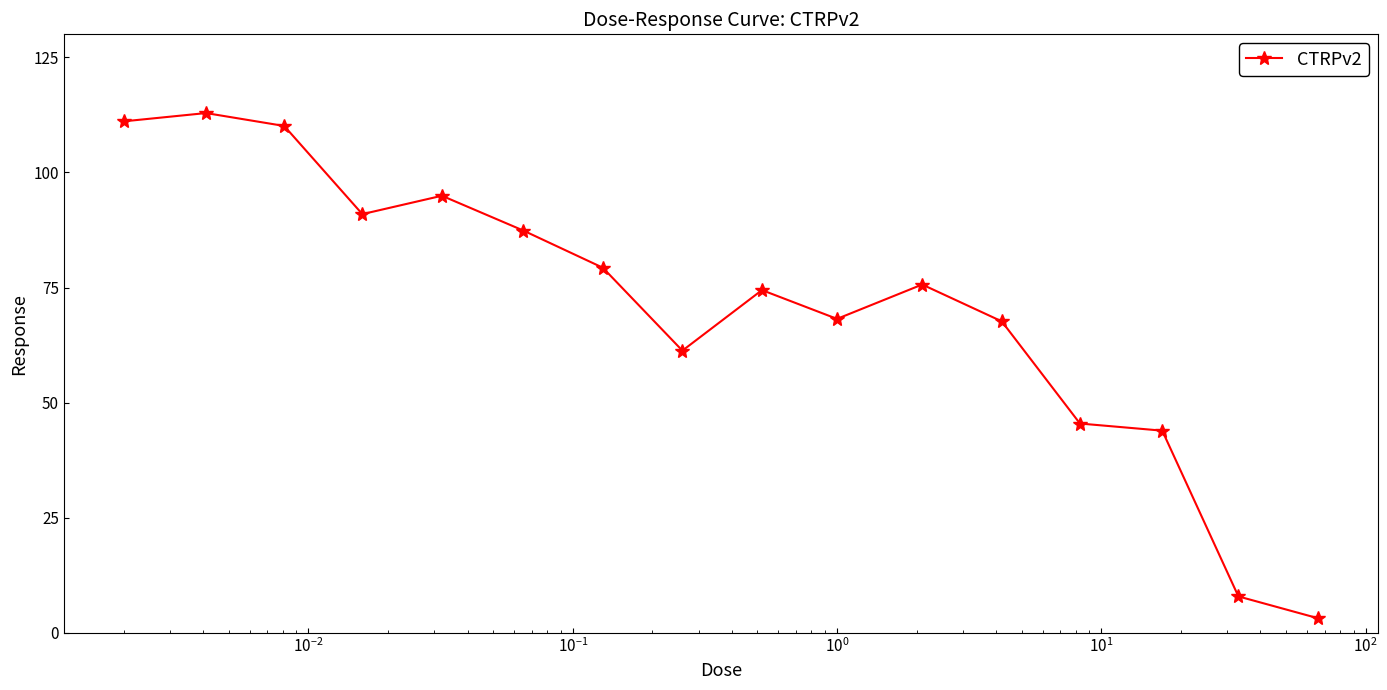

What is the difference between the maximum and minimum values?

109.7